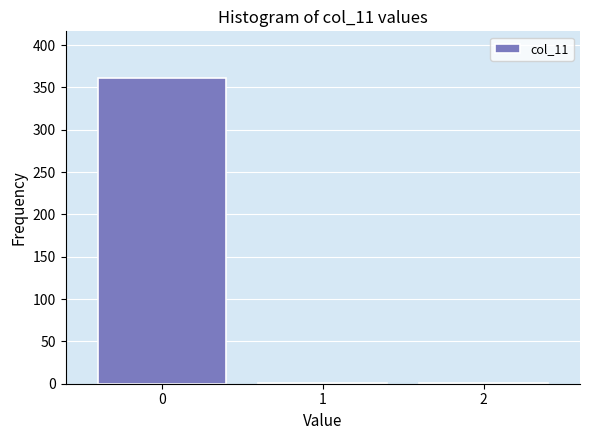

Reading left to right, extract all data points from this chart.

0=361	1=1	2=1